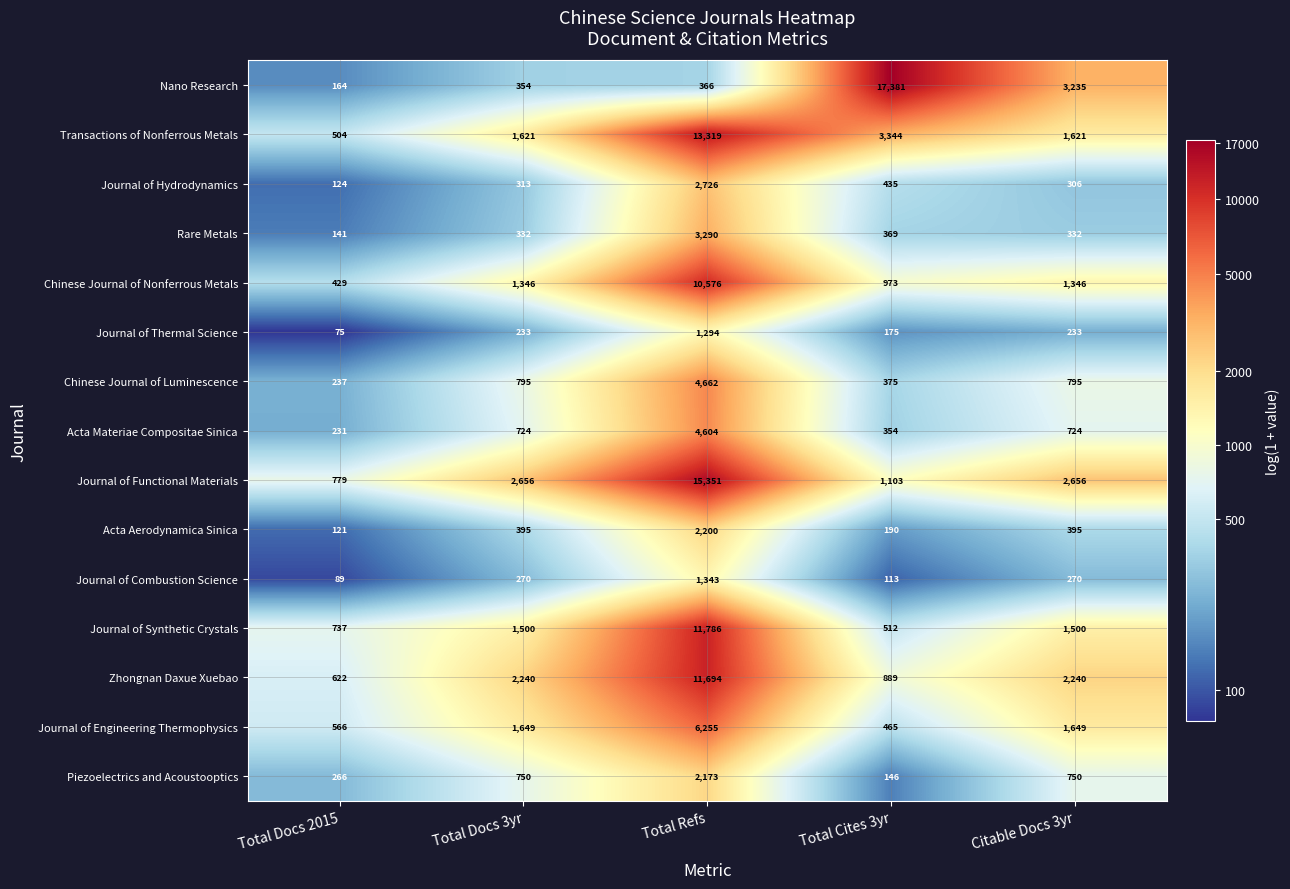

Is it true that Chinese Journal of Luminescence equals 48 at Total Docs 2015?

False